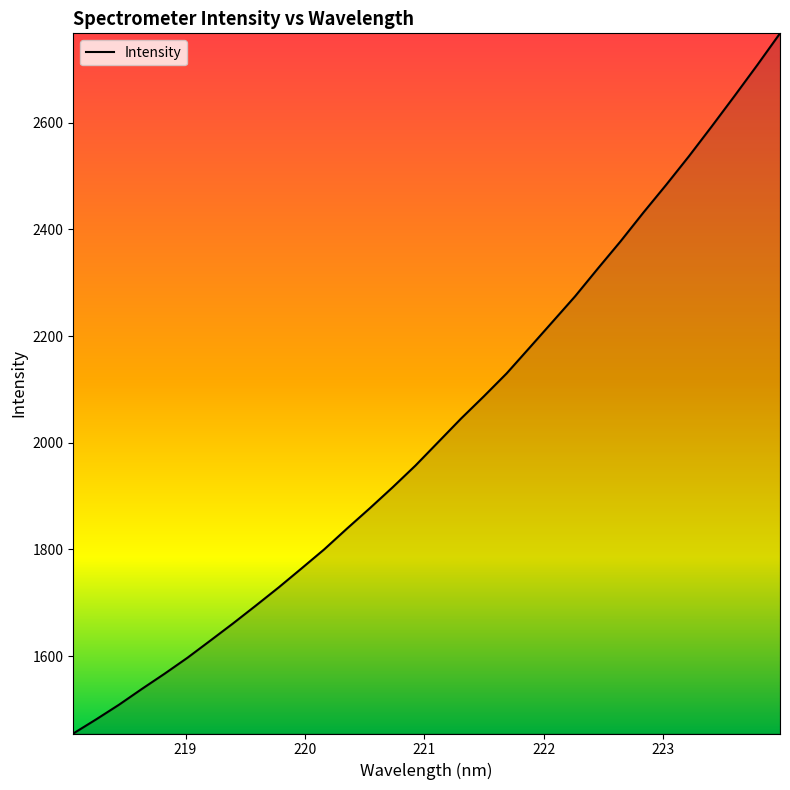

Does the chart display data point markers on the line(s)?

No